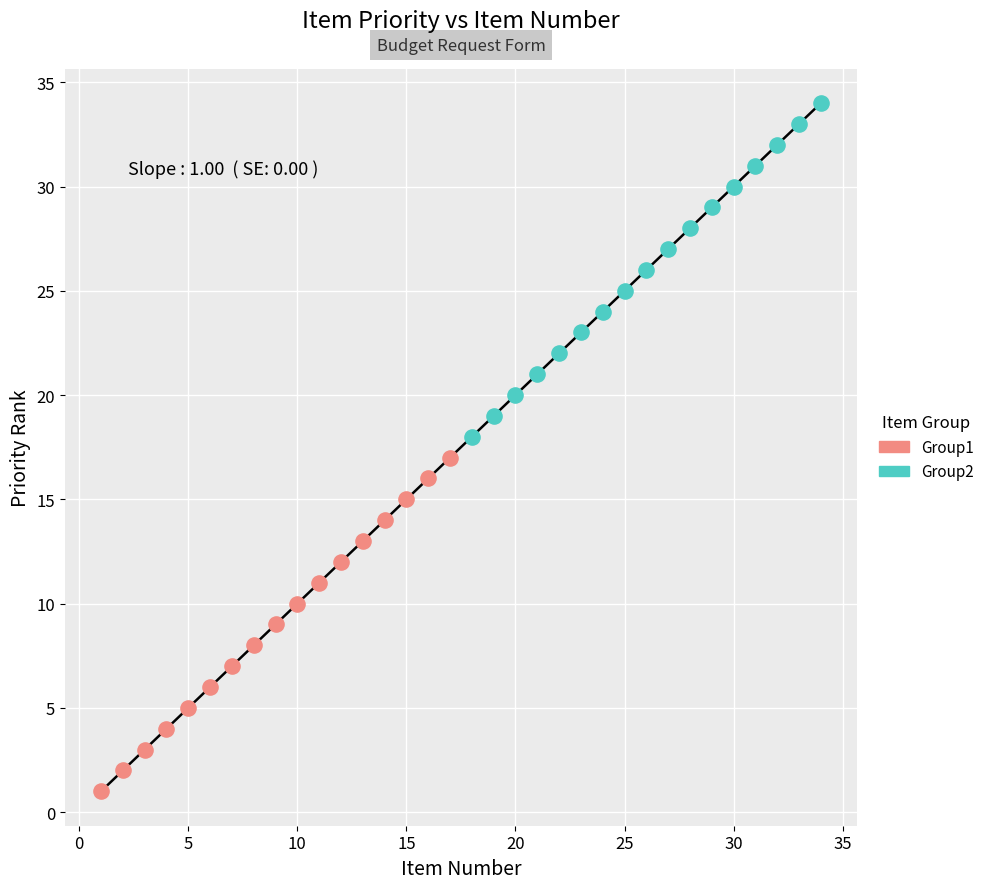

What are all the series names shown in the legend?

Group1, Group2